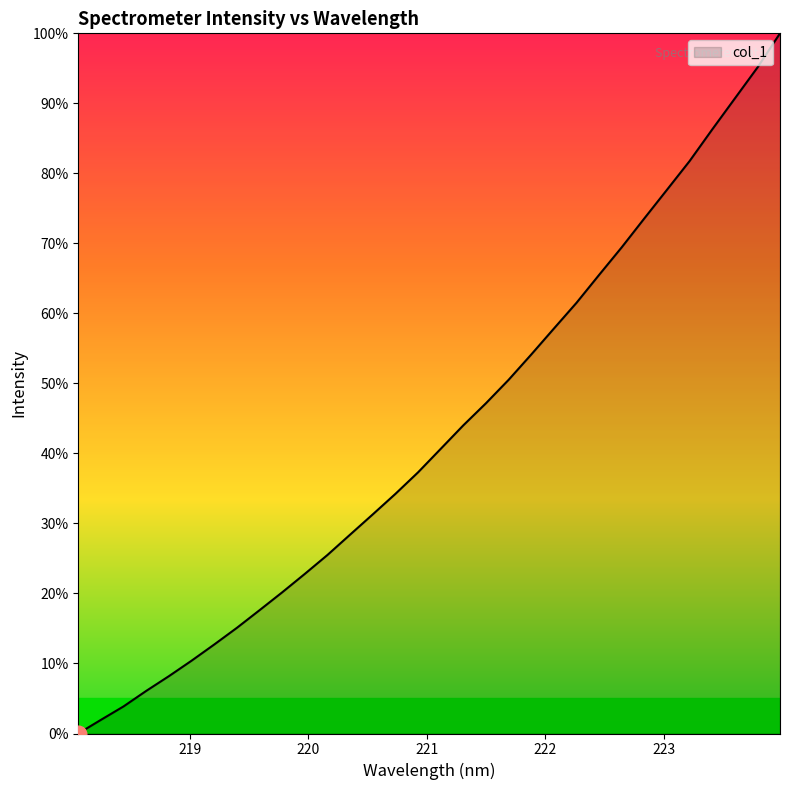

Does the chart display data point markers on the line(s)?

No